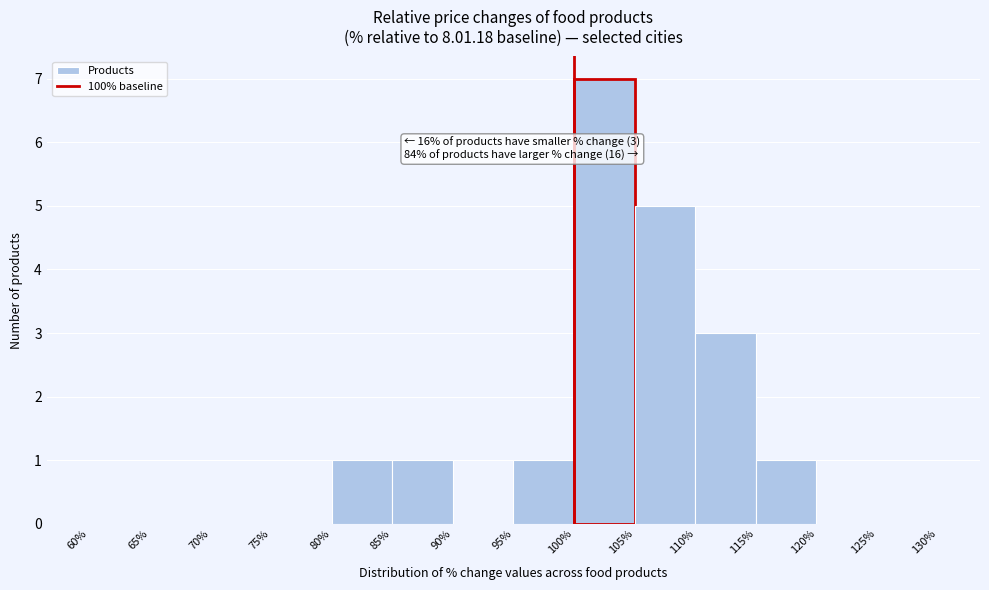

Which range on the x-axis has the tallest bar?

100% to 105%